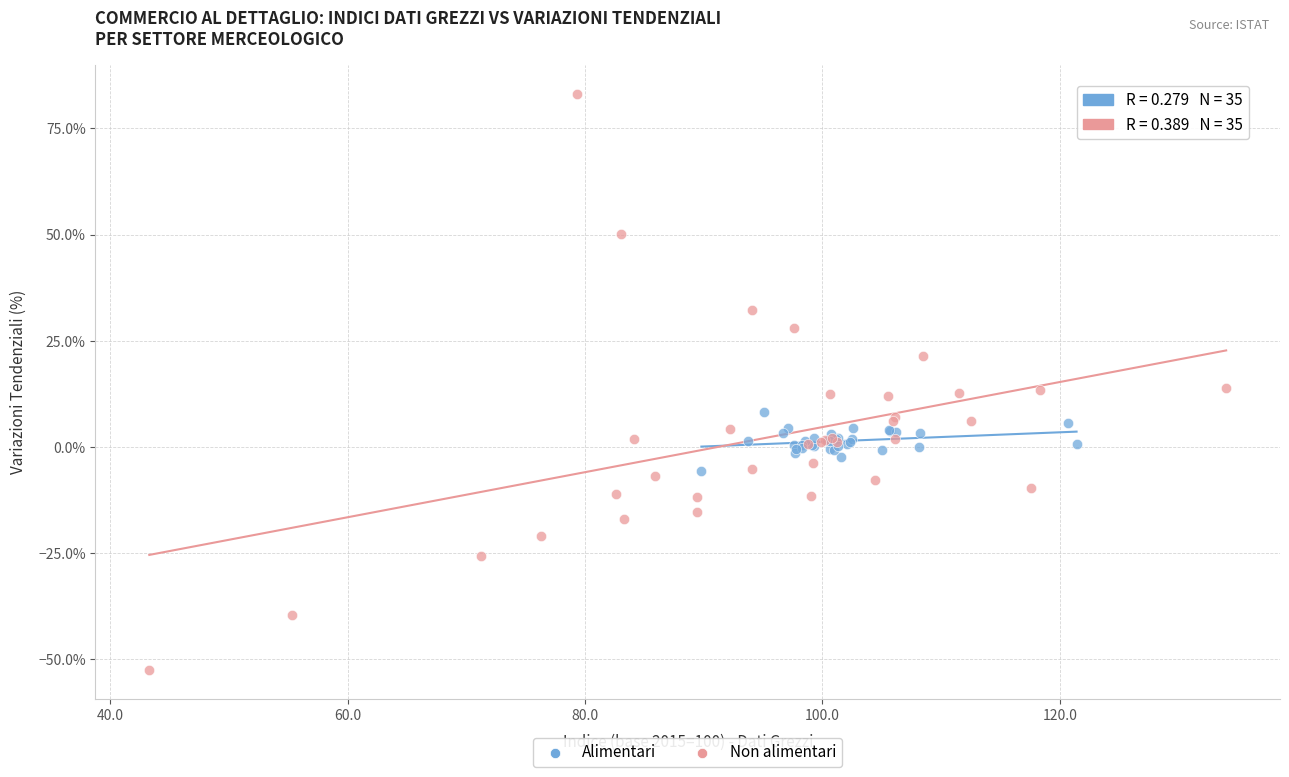

Which series contains the highest Y value?

Non alimentari